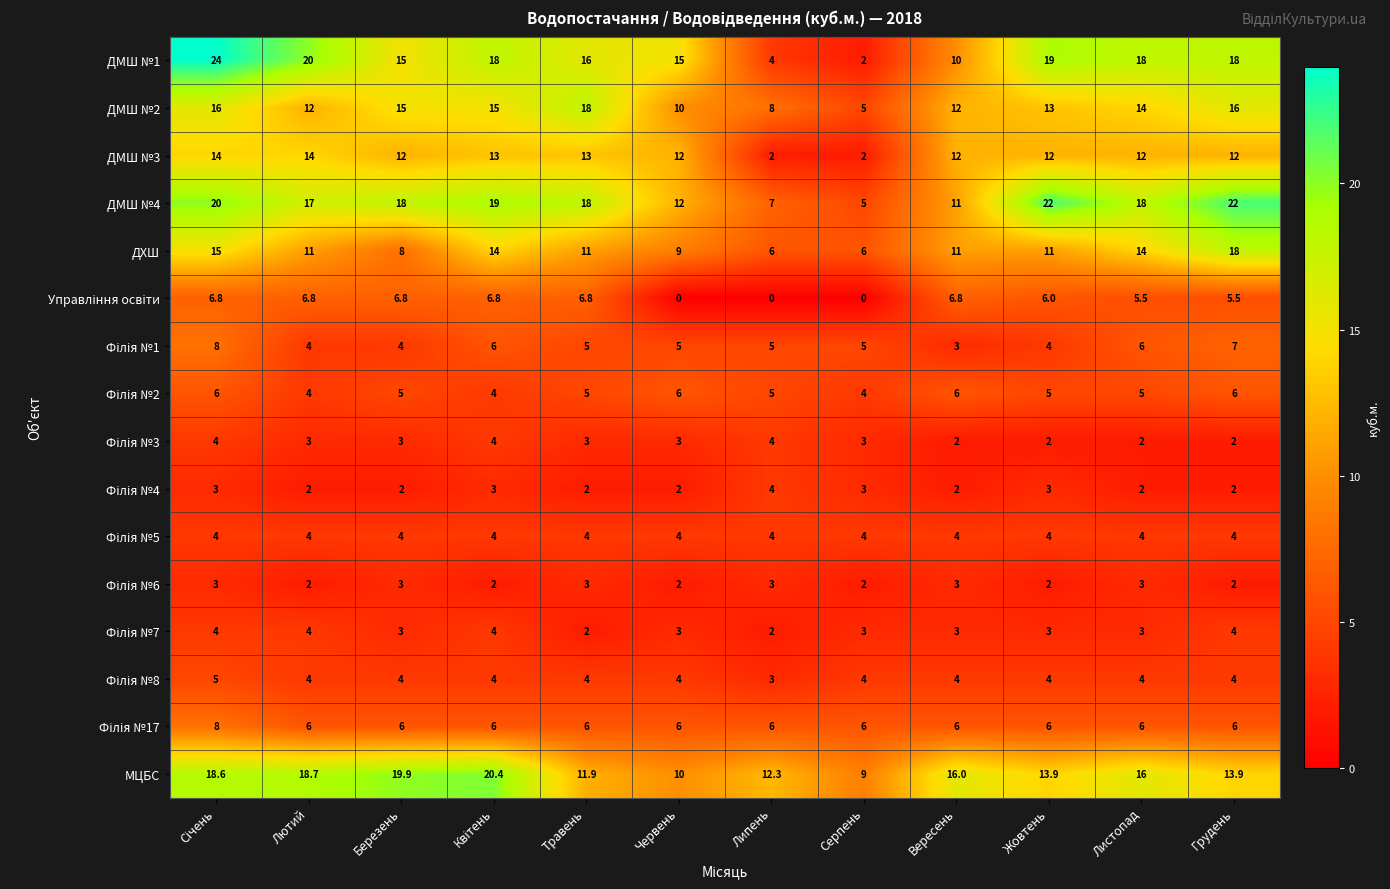

True or false: ДХШ has a value of 8.0 at Березень.

True